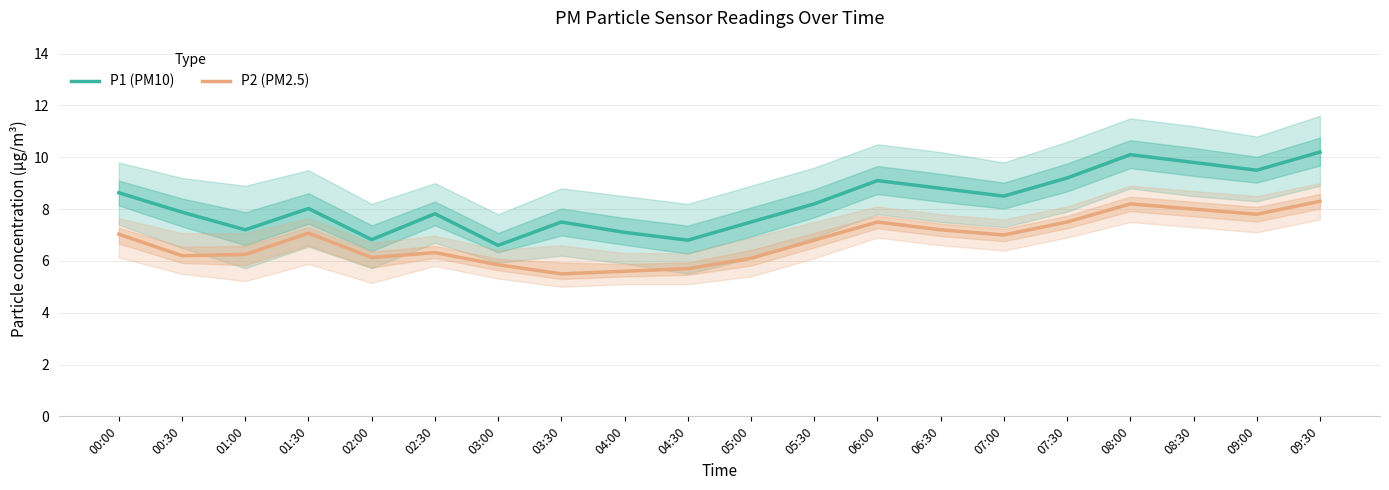

True or false: P2 (PM2.5) and P1 (PM10) intersect in this chart.

False